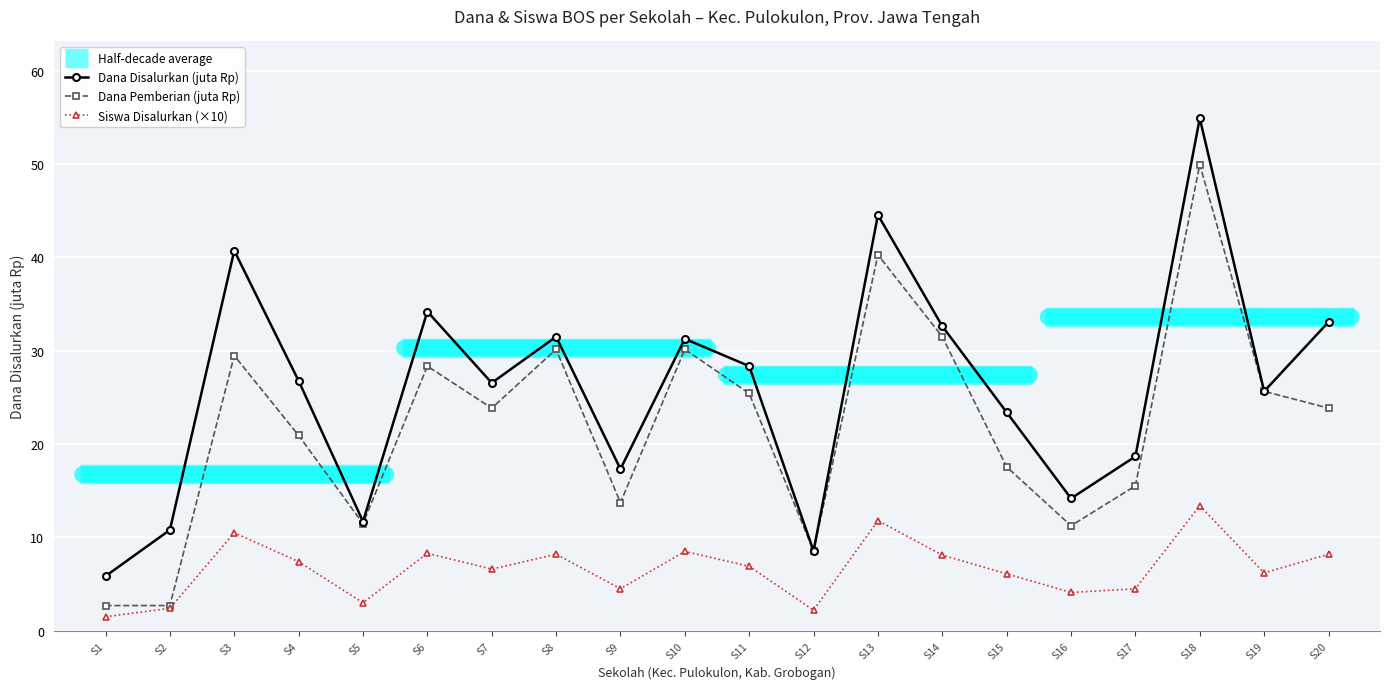

How many interior local peaks does the Dana Pemberian (juta Rp) series have?

6